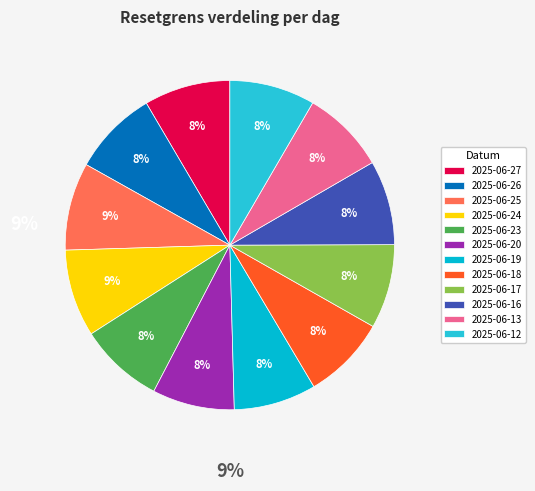

What portion of the pie excludes 2025-06-25?

91.4%